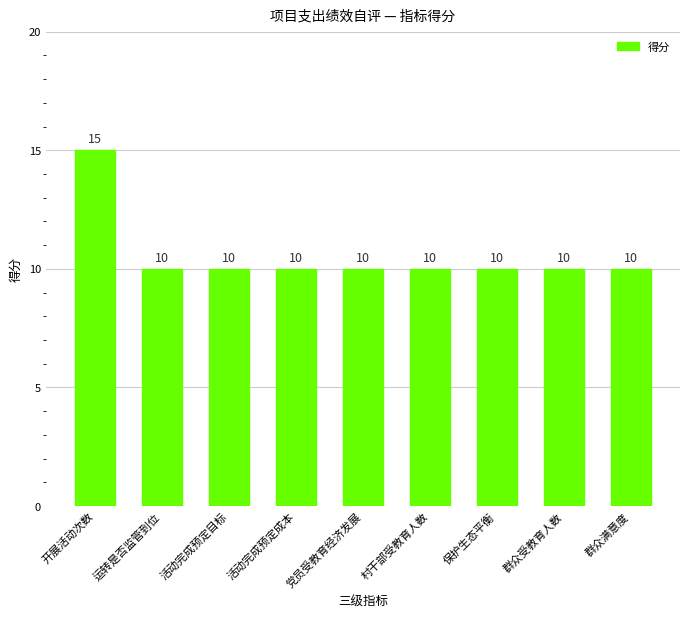

The value at 群众满意度 is 3. True or false?

False